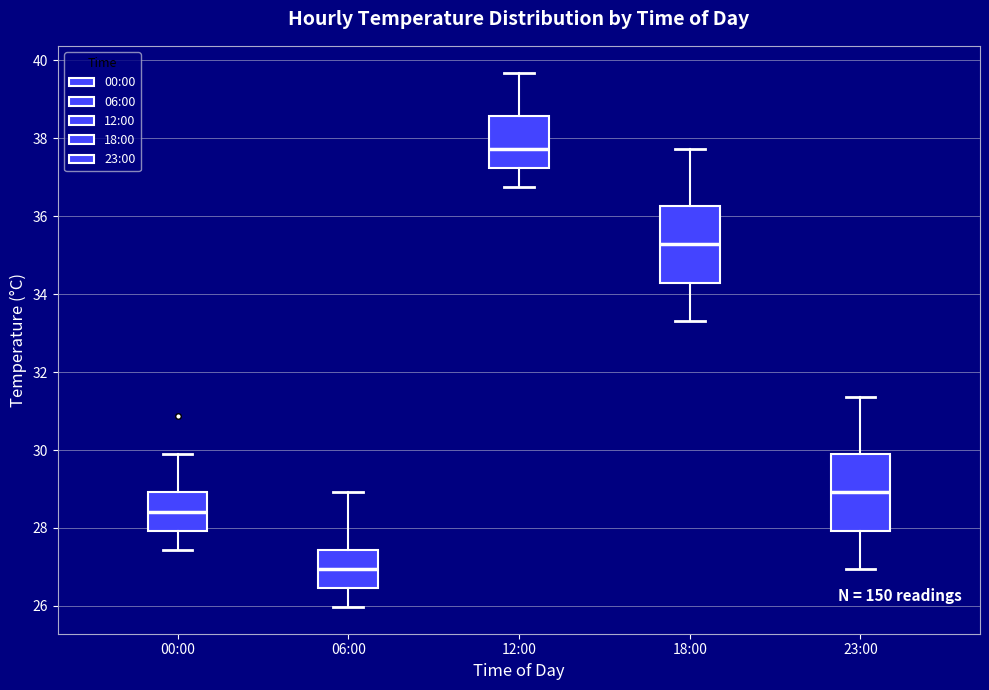

Which box's median line is the highest?

12:00